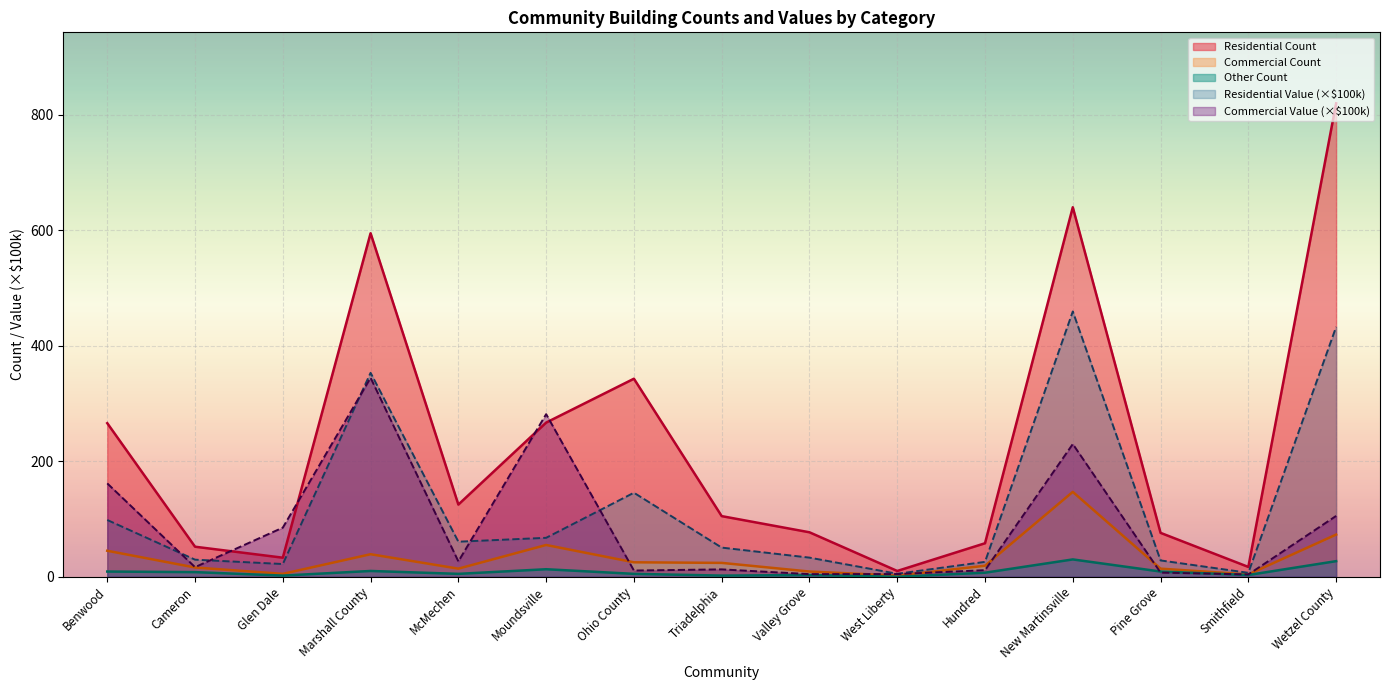

What is the maximum value for Commercial Count?

147.0